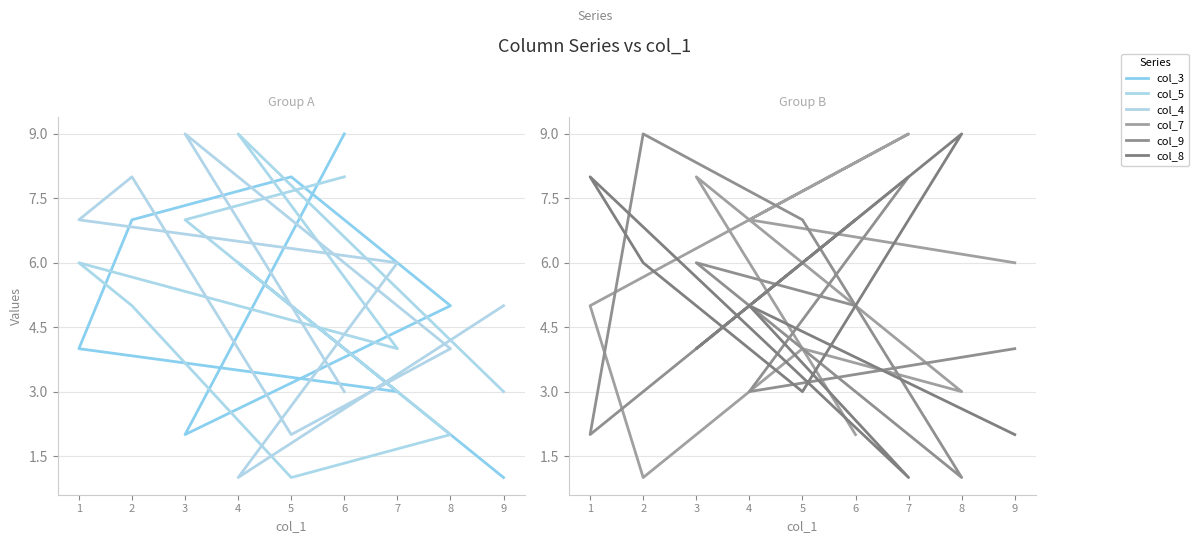

Which series changed the most between 1 and 9?

col_8